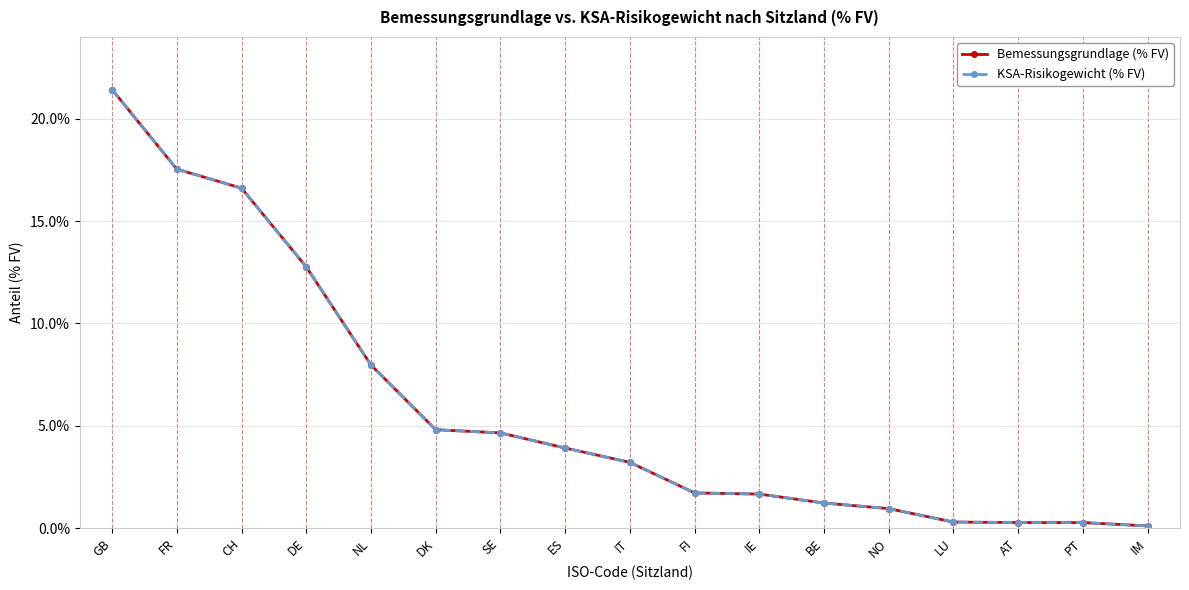

Reading left to right, what are all the values shown in this chart?

Bemessungsgrundlage (% FV): 21.4	17.5	16.6	12.8	8.0	4.8	4.6	3.9	3.2	1.7	1.7	1.2	0.9	0.3	0.3	0.3	0.1
KSA-Risikogewicht (% FV): 21.4	17.5	16.6	12.8	8.0	4.8	4.6	3.9	3.2	1.7	1.7	1.2	0.9	0.3	0.3	0.3	0.1